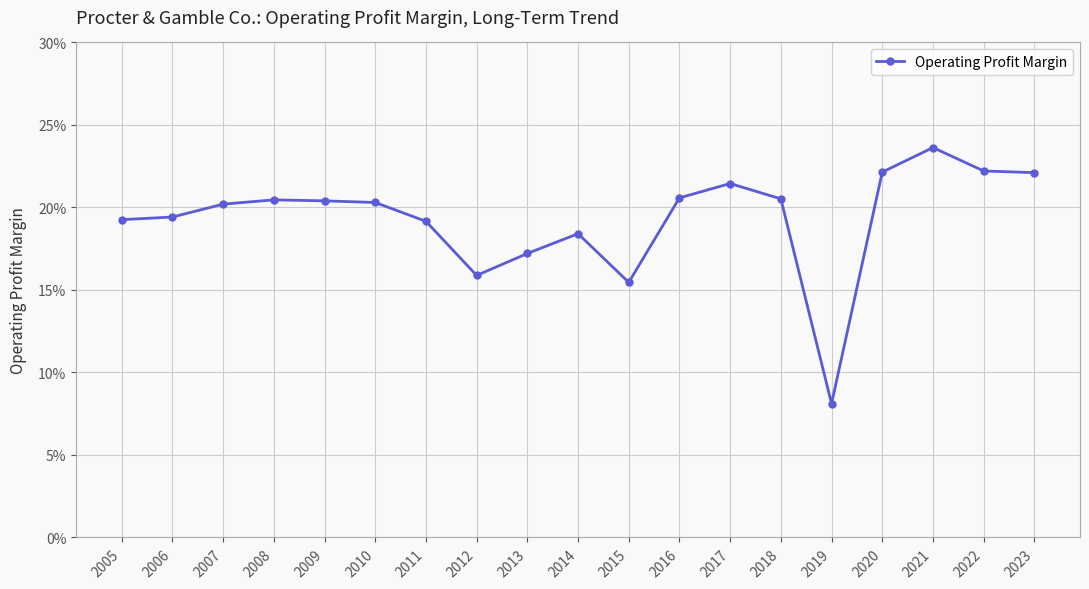

List the labels in order of value, largest first.

2021, 2022, 2020, 2023, 2017, 2016, 2018, 2008, 2009, 2010, 2007, 2006, 2005, 2011, 2014, 2013, 2012, 2015, 2019